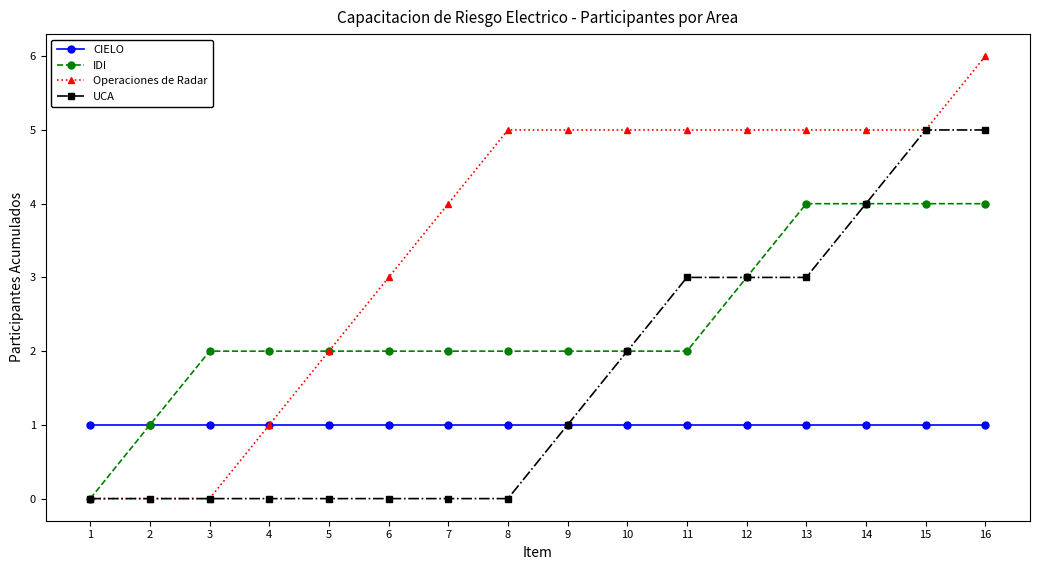

Which series has the widest spread of values?

Operaciones de Radar